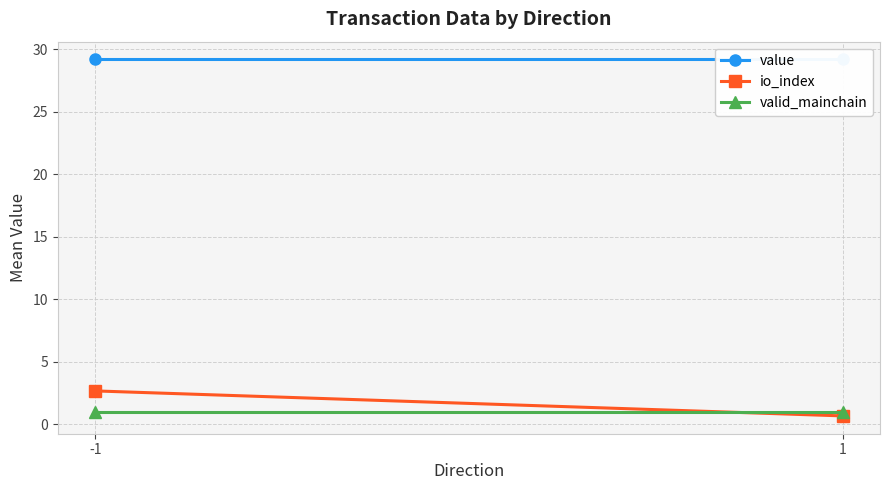

What is the total value across all series at -1?

32.9